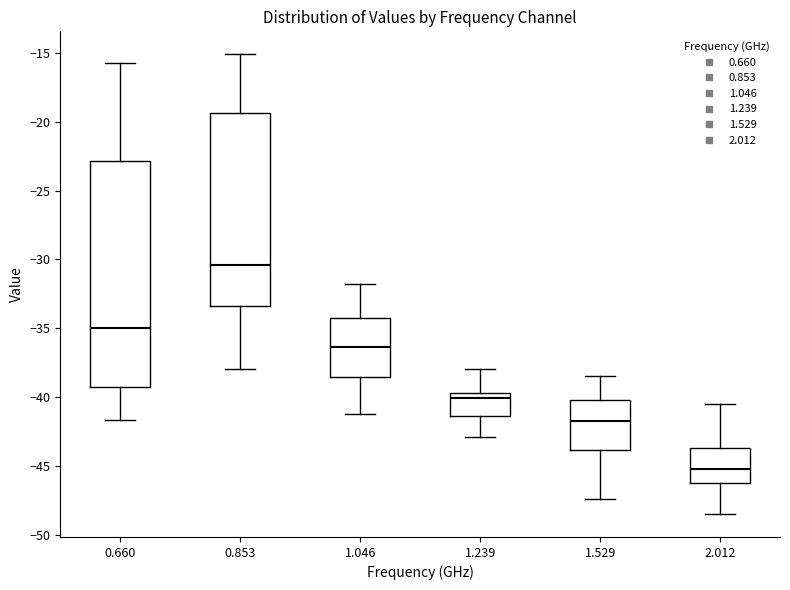

Reading left to right, transcribe this box plot: for each box, give where its median line is, the range the box spans, and where its two whiskers end, as read against the y-axis. The values are not printed on the chart, so give them approximately, as read against the axis.

0.660: median -35.0, box -39.5 to -23.0, whiskers -41.5 to -15.5
0.853: median -30.5, box -33.5 to -19.5, whiskers -38.0 to -15.0
1.046: median -36.5, box -38.5 to -34.0, whiskers -41.0 to -32.0
1.239: median -40.0, box -41.5 to -39.5, whiskers -43.0 to -38.0
1.529: median -41.5, box -44.0 to -40.0, whiskers -47.5 to -38.5
2.012: median -45.0, box -46.0 to -43.5, whiskers -48.5 to -40.5